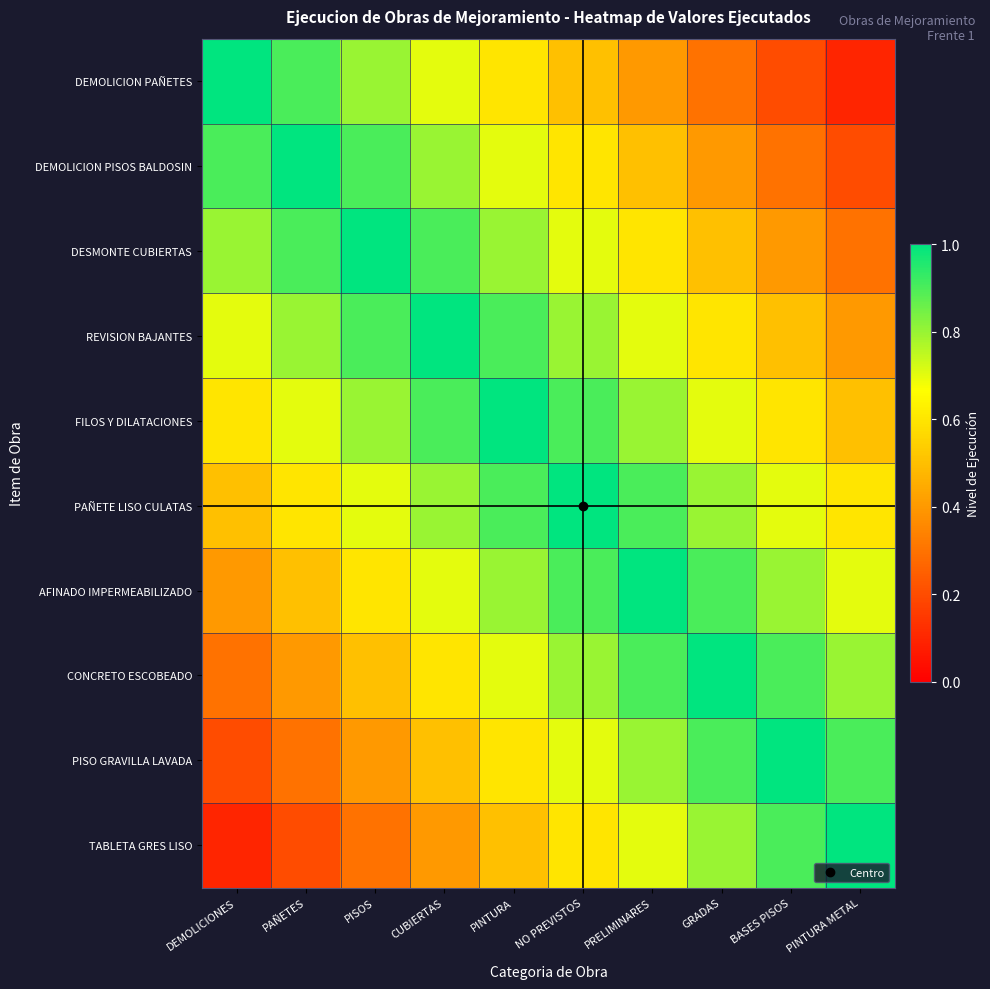

Between PISOS and GRADAS, which is larger?

PISOS